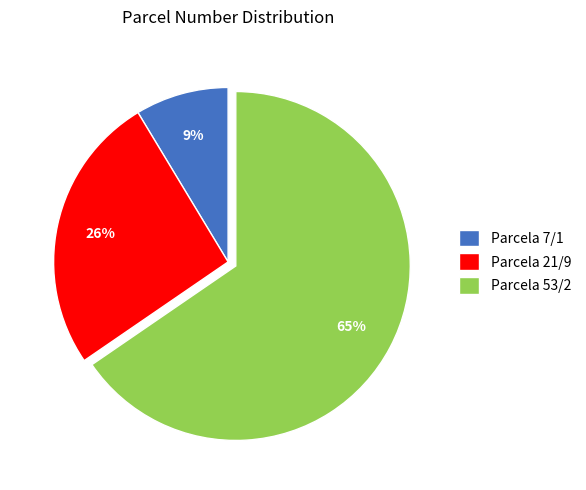

To the nearest percent, what is the average slice percentage?

33%